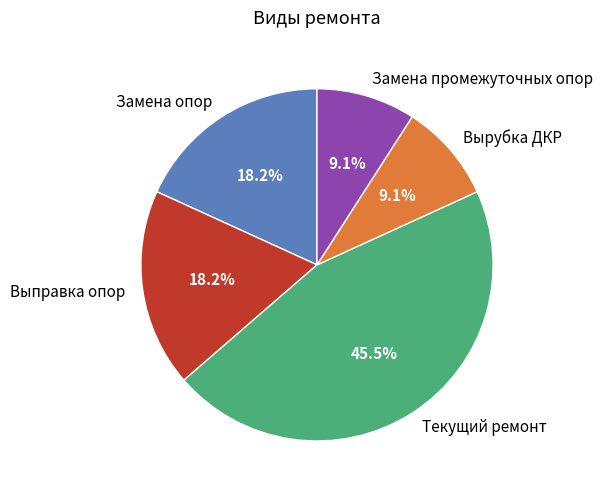

Approximately how many times larger is the value at Замена опор compared to Замена промежуточных опор?

2.0